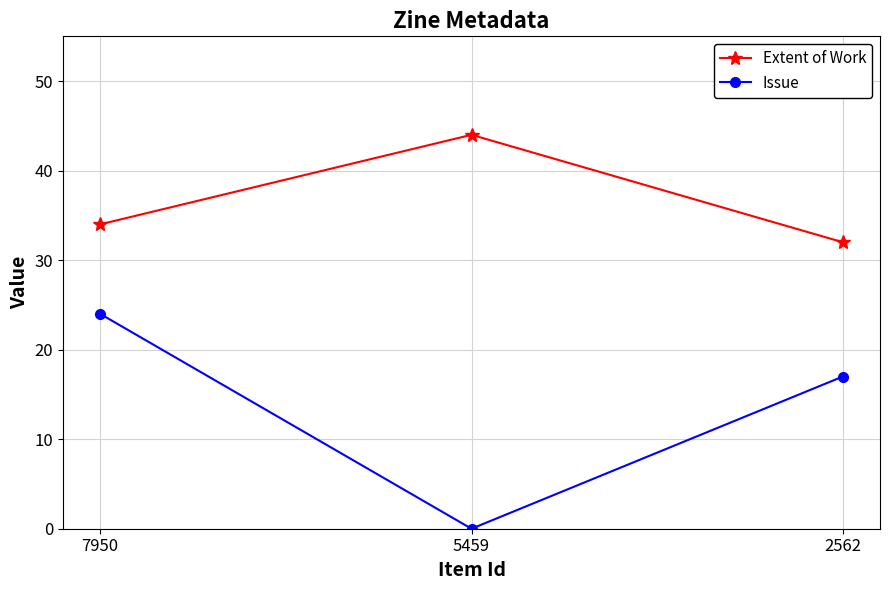

What is the difference between the highest and lowest values at 7950?

10